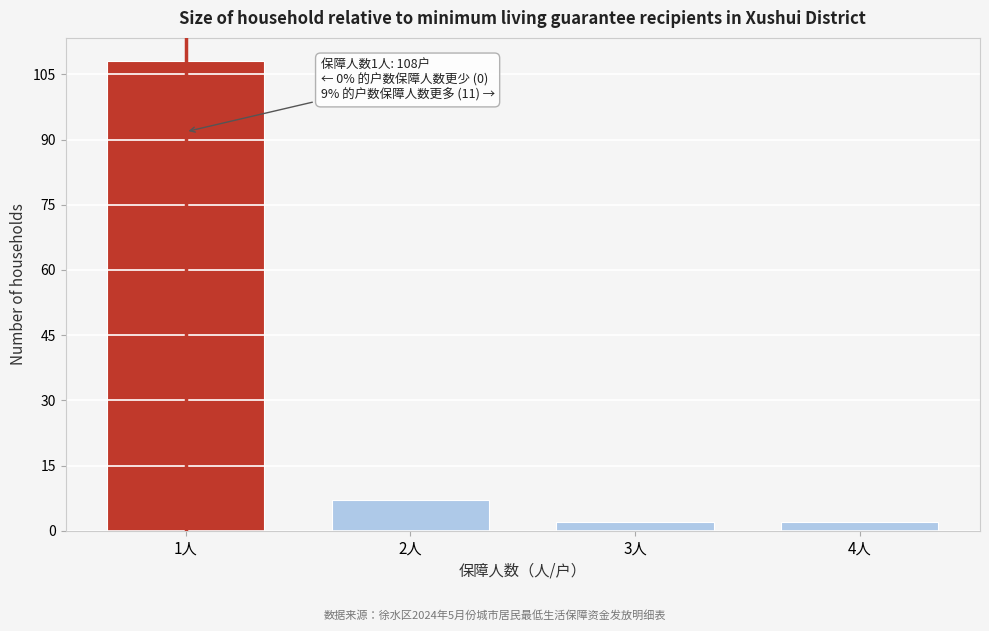

Reading left to right, transcribe all the data shown in this chart.

108	7	2	2